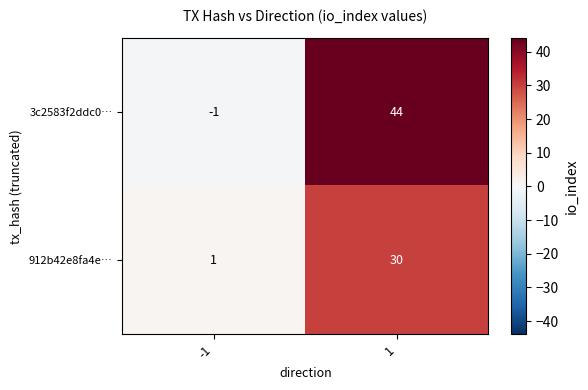

The value of 912b42e8fa4e… at -1 is 1. True or false?

True